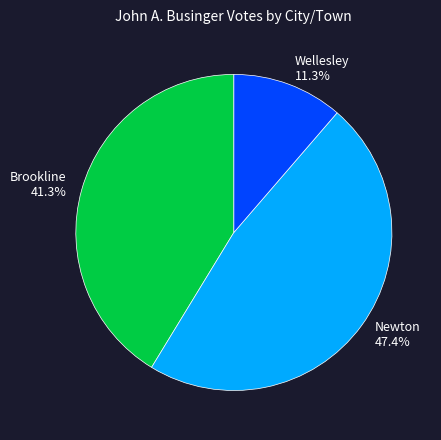

The Brookline slice represents 30% of the pie. True or false?

False